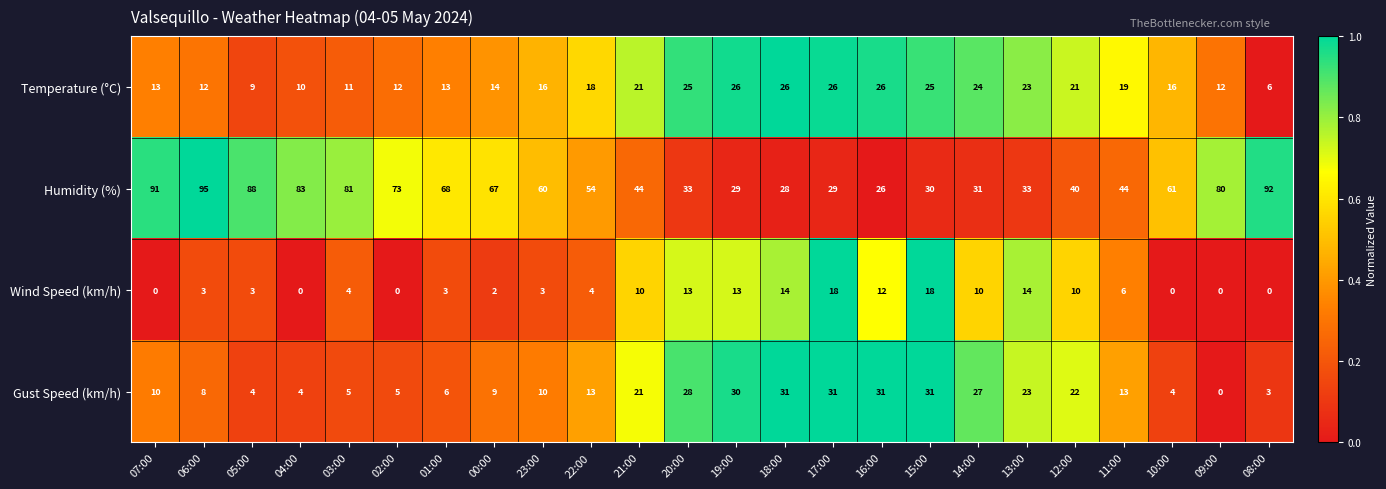

What is the maximum value shown in the chart?

95